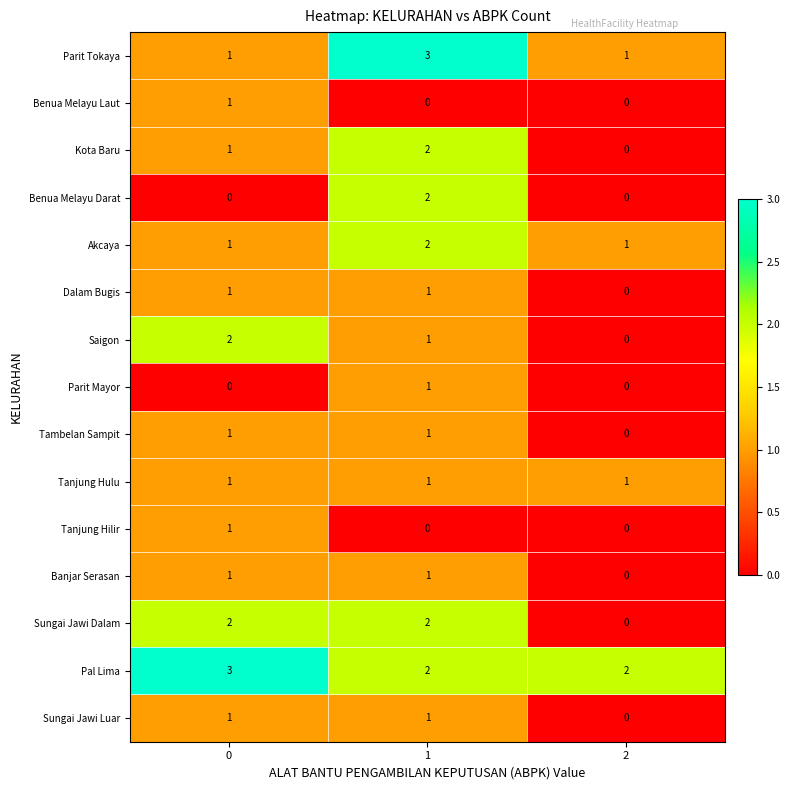

What is the sum of all Sungai Jawi Dalam values?

4